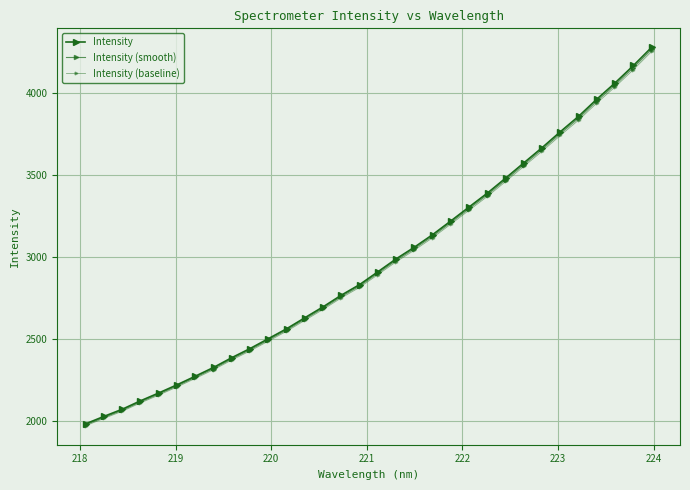

True or false: Intensity and Intensity (smooth) cross at least once.

False